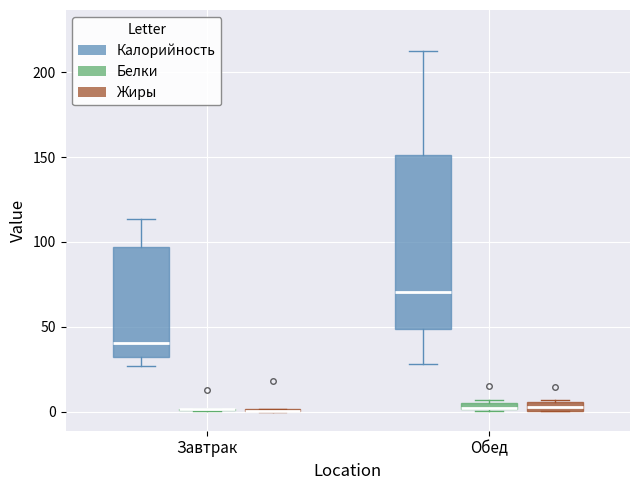

Which box is the tallest, from its lower edge to its upper edge?

Обед (Калорийность)